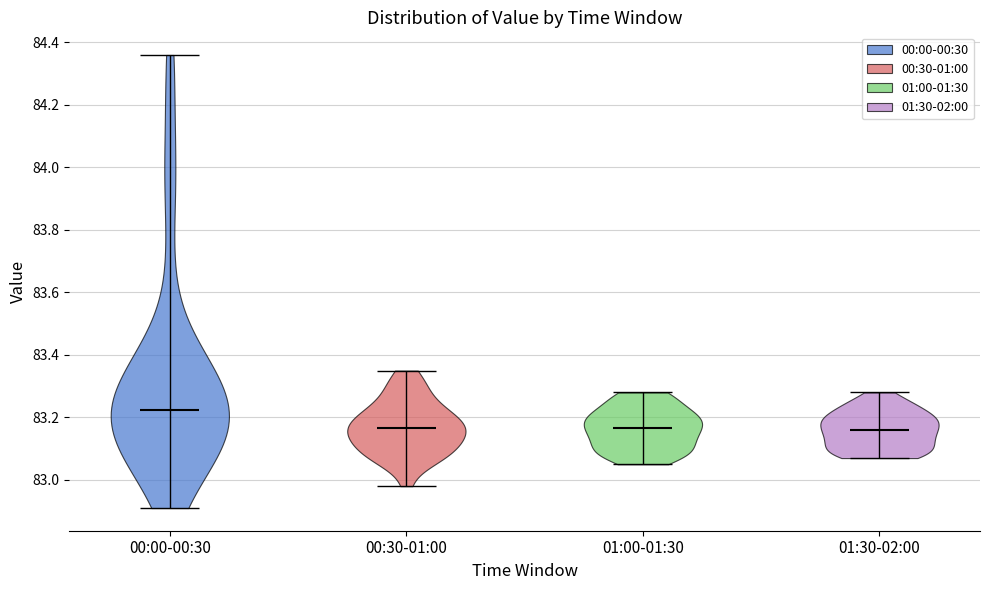

Reading left to right, read every violin against the y-axis: where its median line is, and the lowest and highest points it reaches. The values are not printed on the chart, so give them approximately, as read against the axis.

00:00-00:30: median line 83.22, lowest point 82.92, highest point 84.36
00:30-01:00: median line 83.16, lowest point 82.98, highest point 83.36
01:00-01:30: median line 83.16, lowest point 83.06, highest point 83.28
01:30-02:00: median line 83.16, lowest point 83.08, highest point 83.28